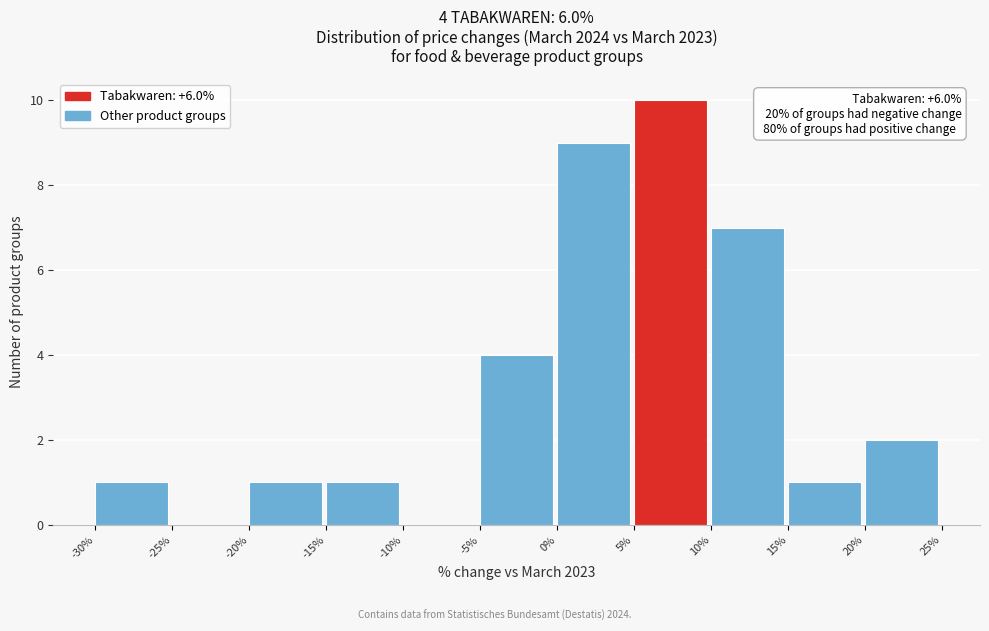

Which range on the x-axis has the tallest bar?

5% to 10%